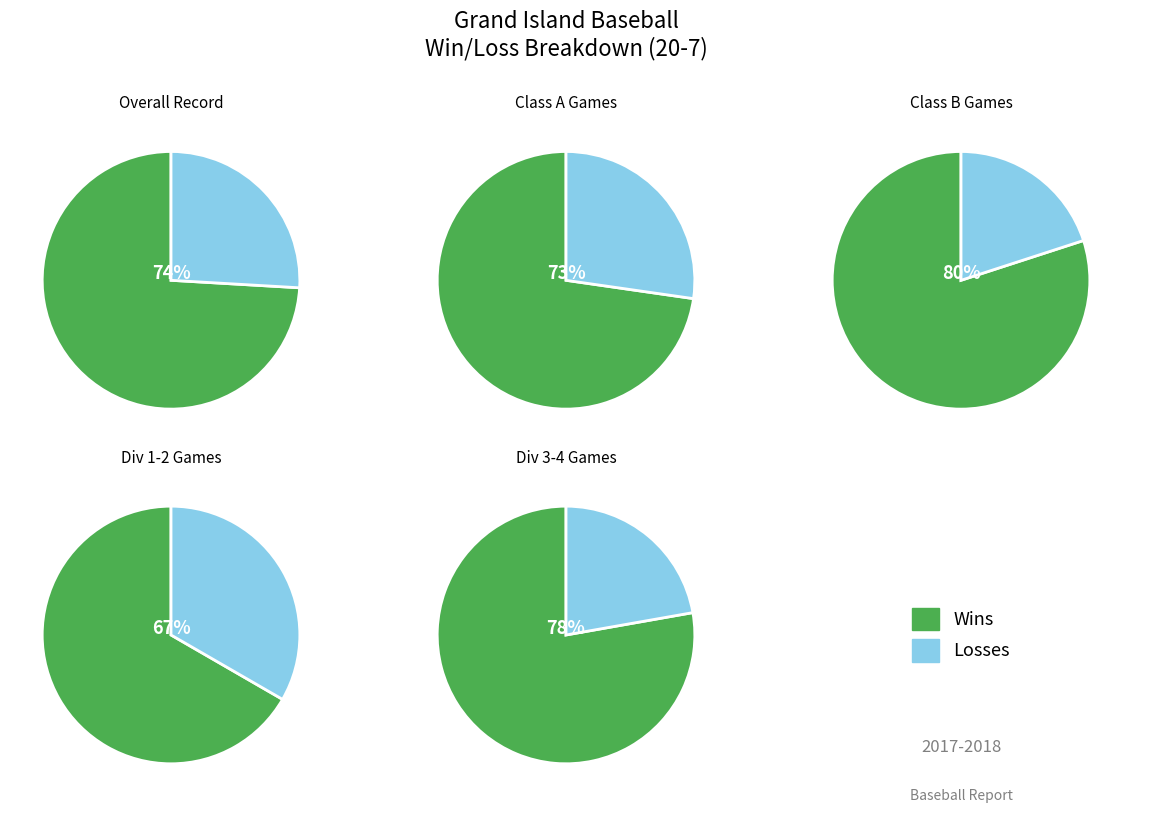

How many segments does this pie chart have?

2